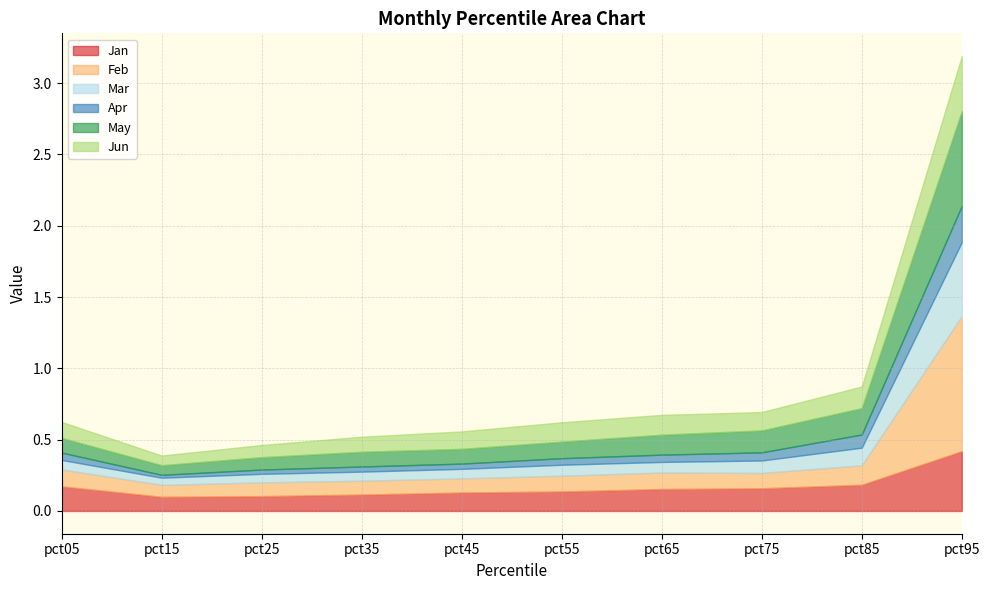

True or false: Feb and Mar cross at least once.

False